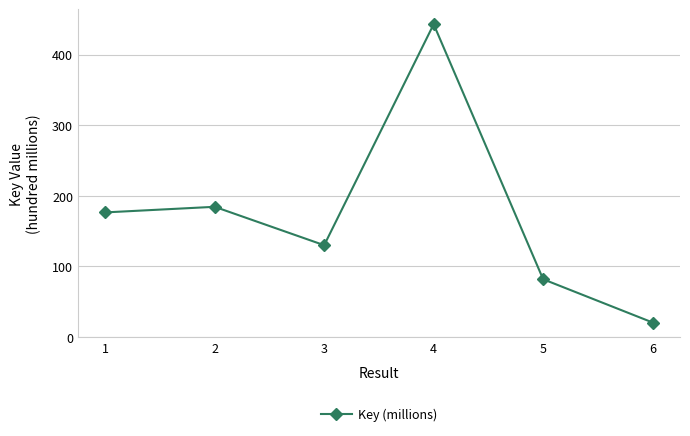

The value at 4 is 591.8. True or false?

False